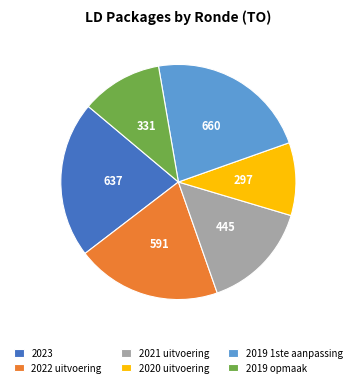

Do 2020 uitvoering and 2022 uitvoering together represent more than half of the pie?

No